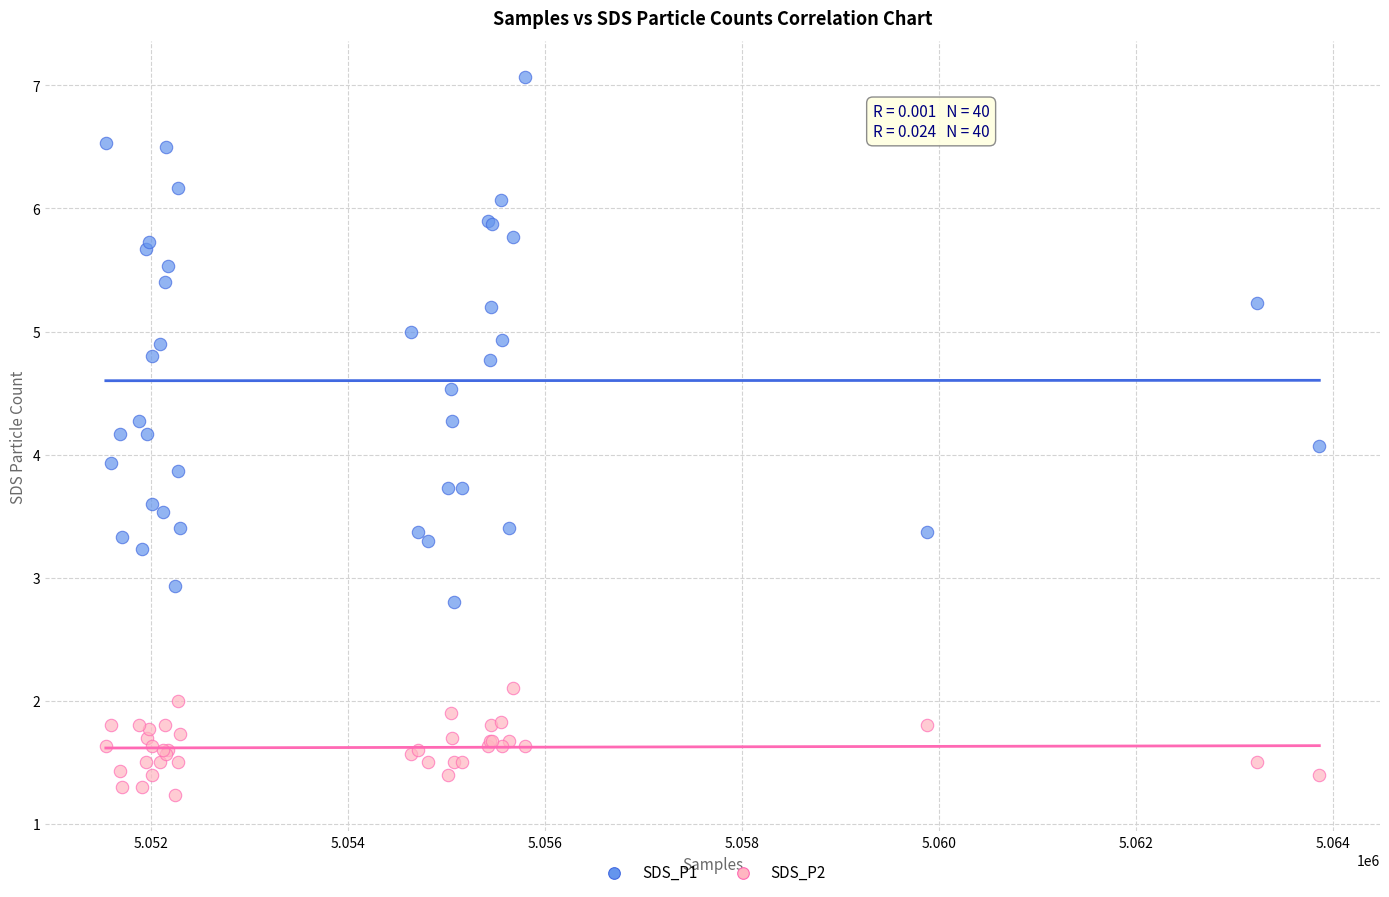

Which series has the widest spread of Y values?

SDS_P1